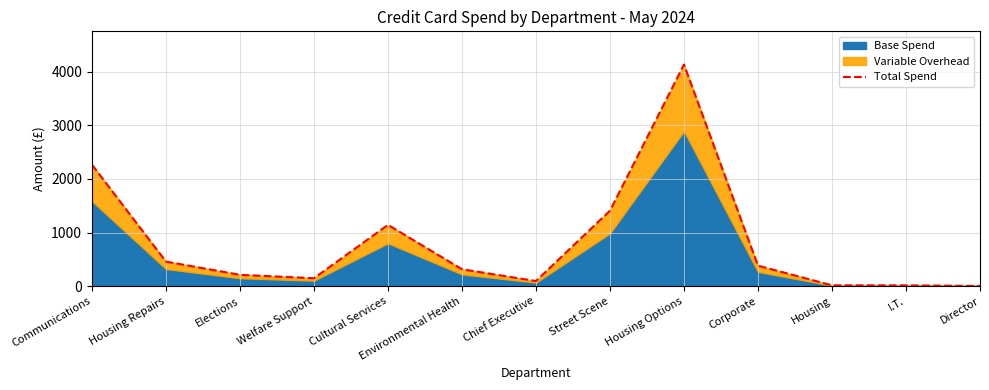

What is the sum of all values?

10579.5